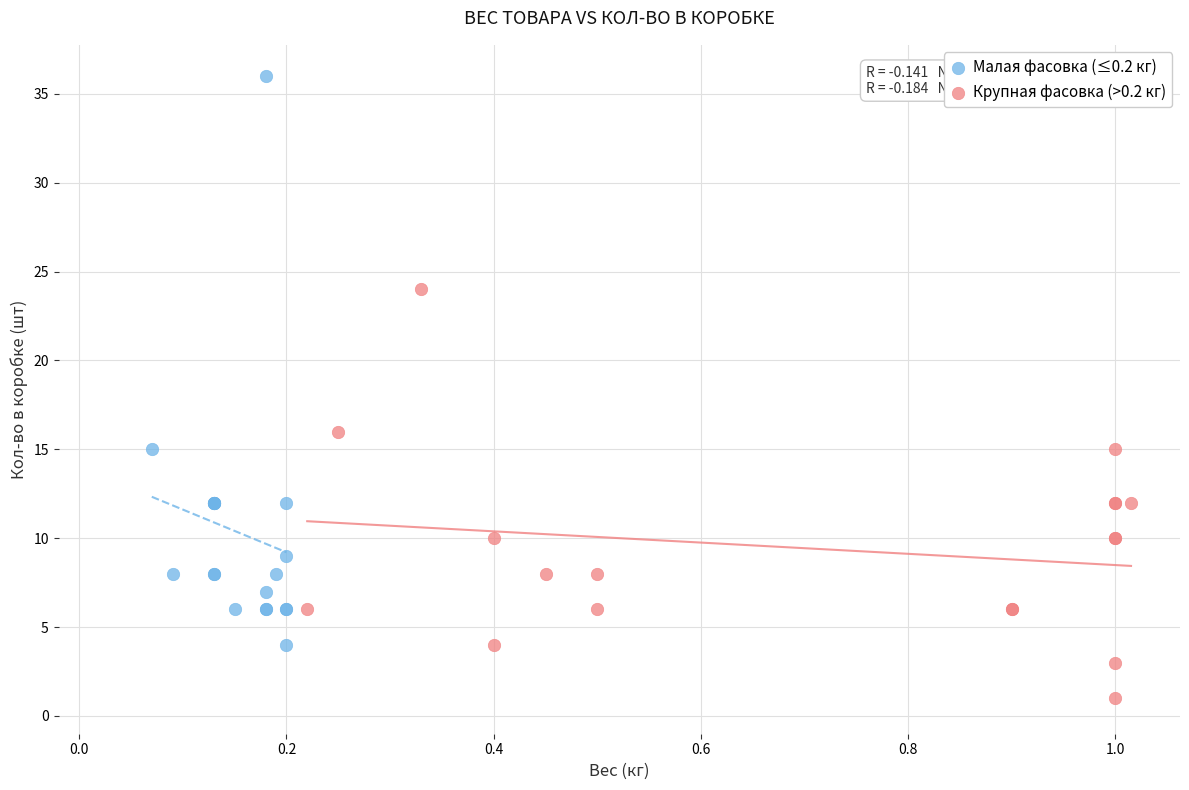

Which series has the widest spread of Y values?

Малая фасовка (≤0.2 кг)